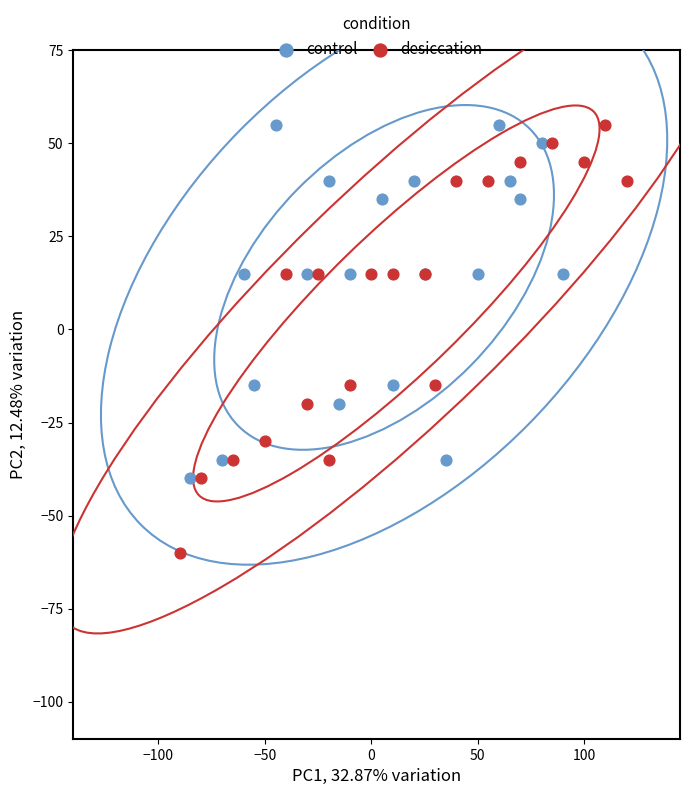

Which series has the widest spread of Y values?

desiccation